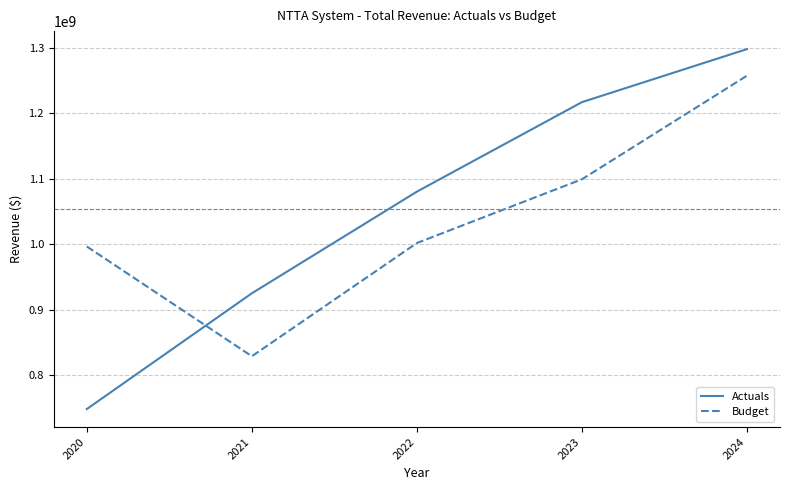

What is the sum of the Actuals values at 2021 and 2022?

2005775404